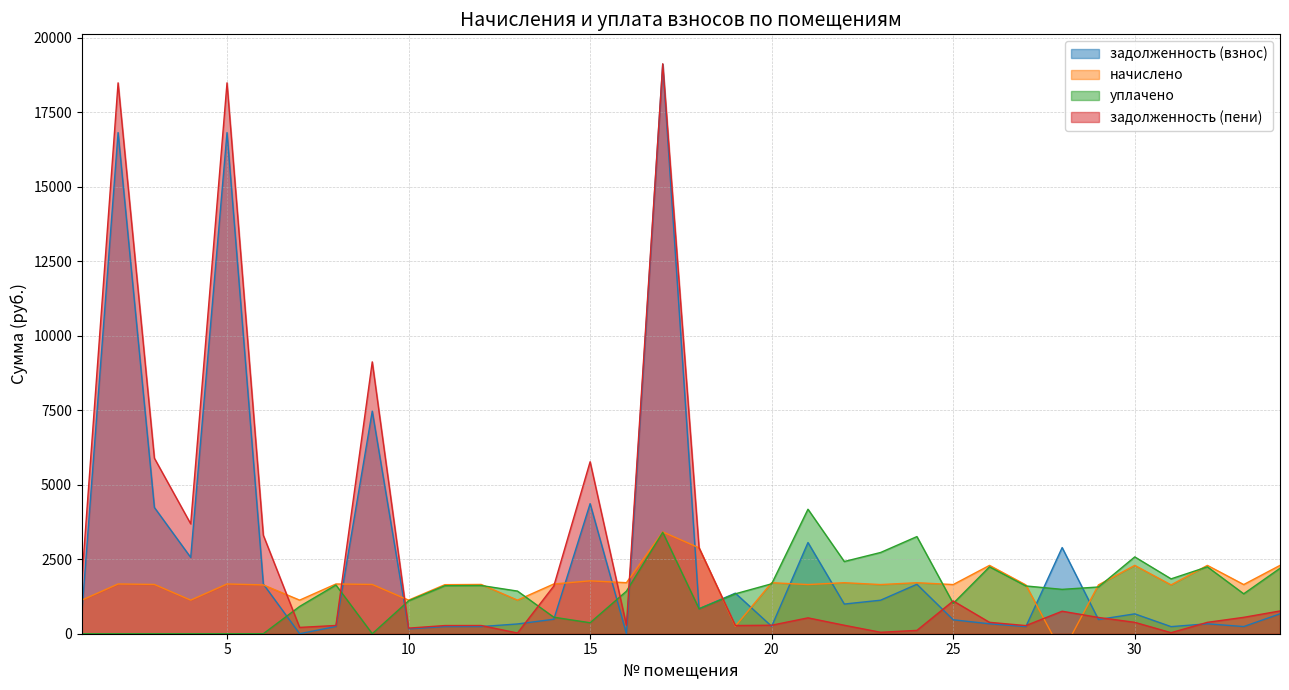

At how many categories does at least one series exceed 9982?

3